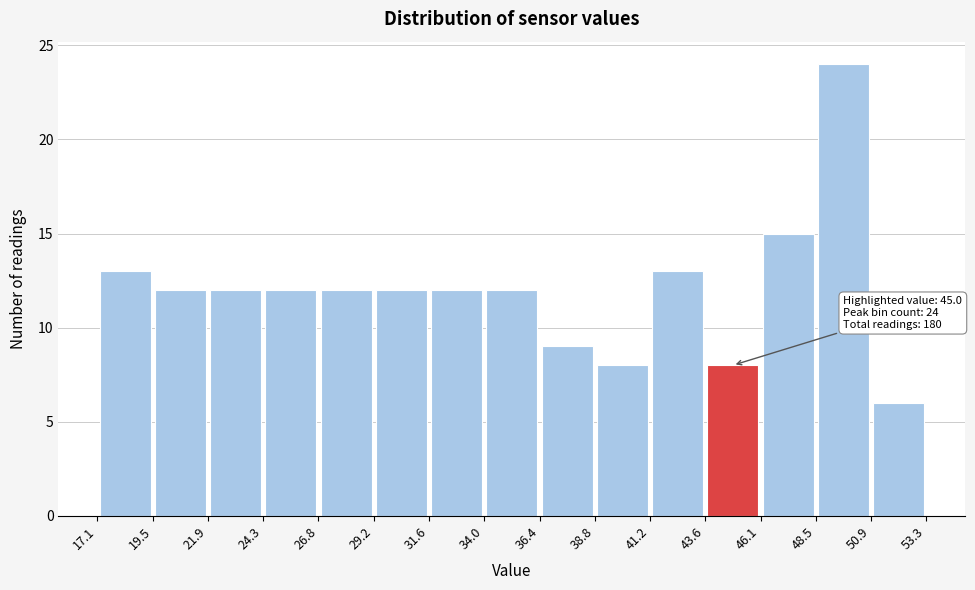

Which range on the x-axis has the tallest bar?

48.5 to 50.9